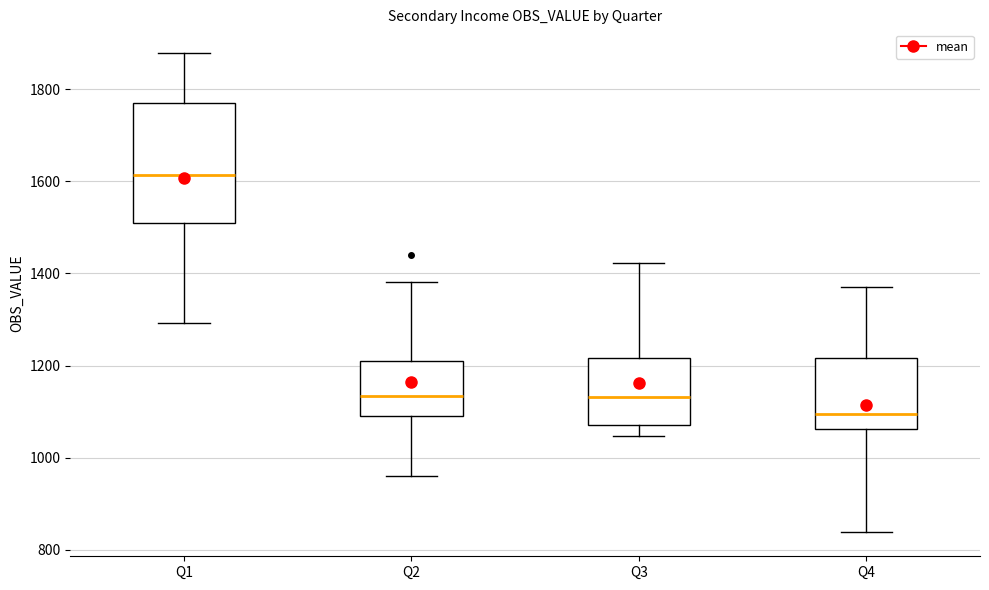

Reading left to right, read every box against the y-axis: the position of its median line, the range the box covers, and the ends of its whiskers. The values are not printed on the chart, so give them approximately, as read against the axis.

Q1: median 1620, box 1500 to 1780, whiskers 1300 to 1880
Q2: median 1140, box 1100 to 1220, whiskers 960 to 1380
Q3: median 1140, box 1080 to 1220, whiskers 1040 to 1420
Q4: median 1100, box 1060 to 1220, whiskers 840 to 1360